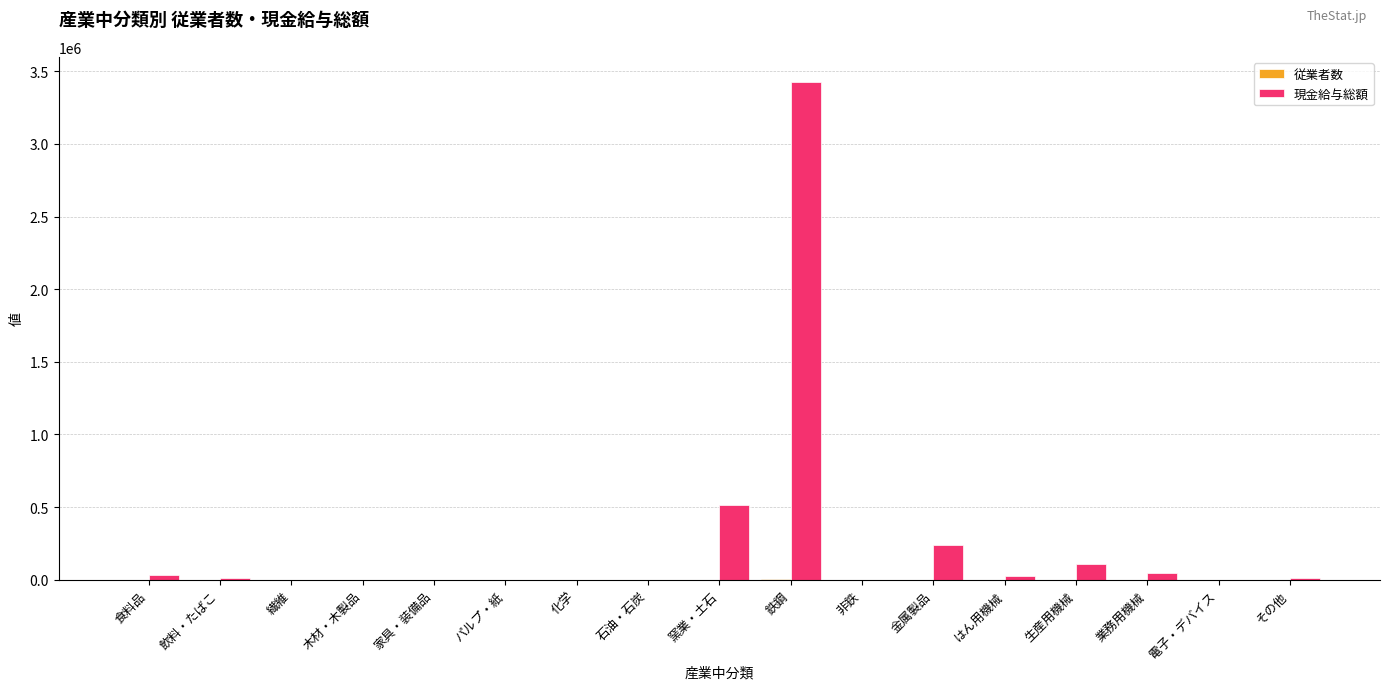

What is the maximum value shown in the chart?

3428159